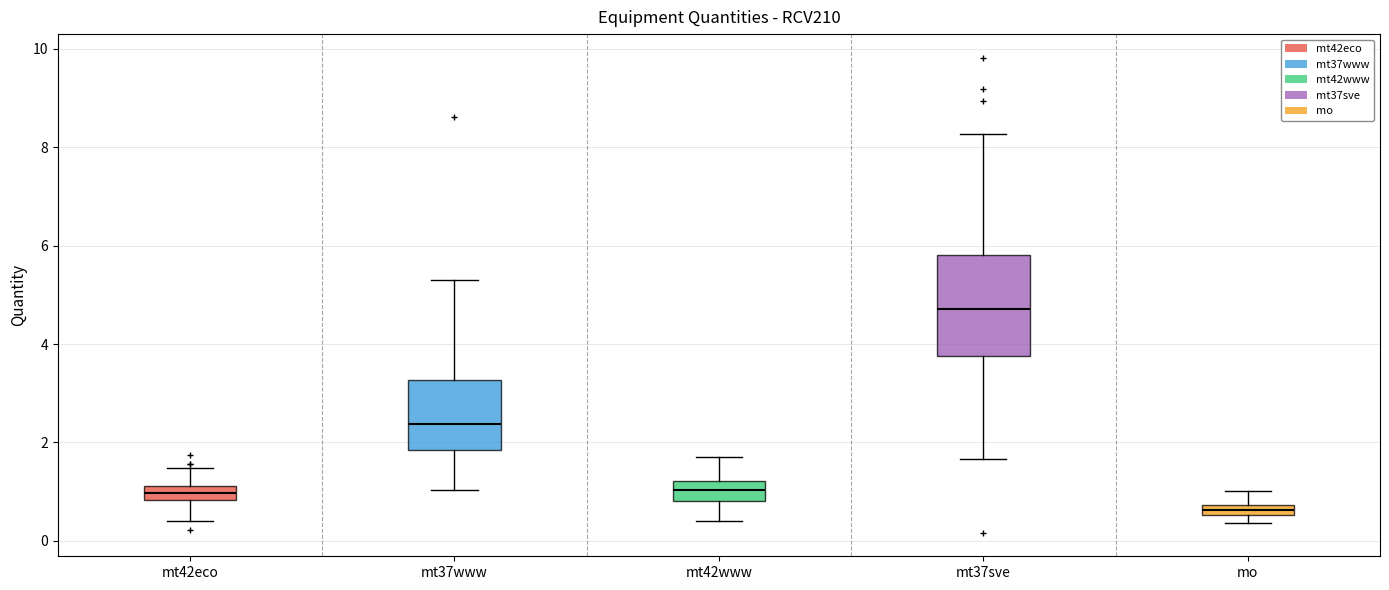

Comparing the boxes themselves (not the whiskers), which one is the tallest?

mt37sve